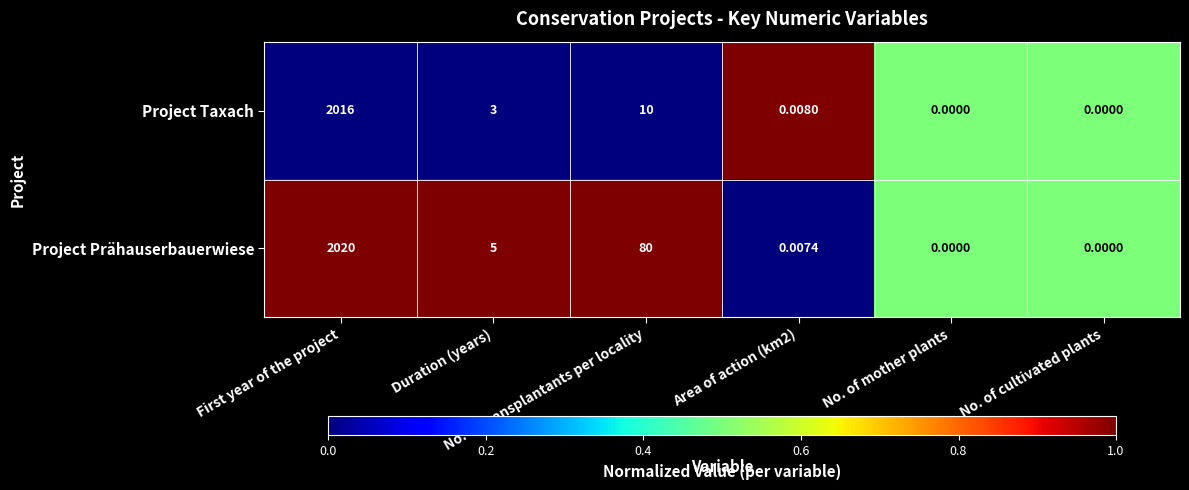

List the series in order of their overall mean, lowest first.

Project Taxach, Project Prähauserbauerwiese